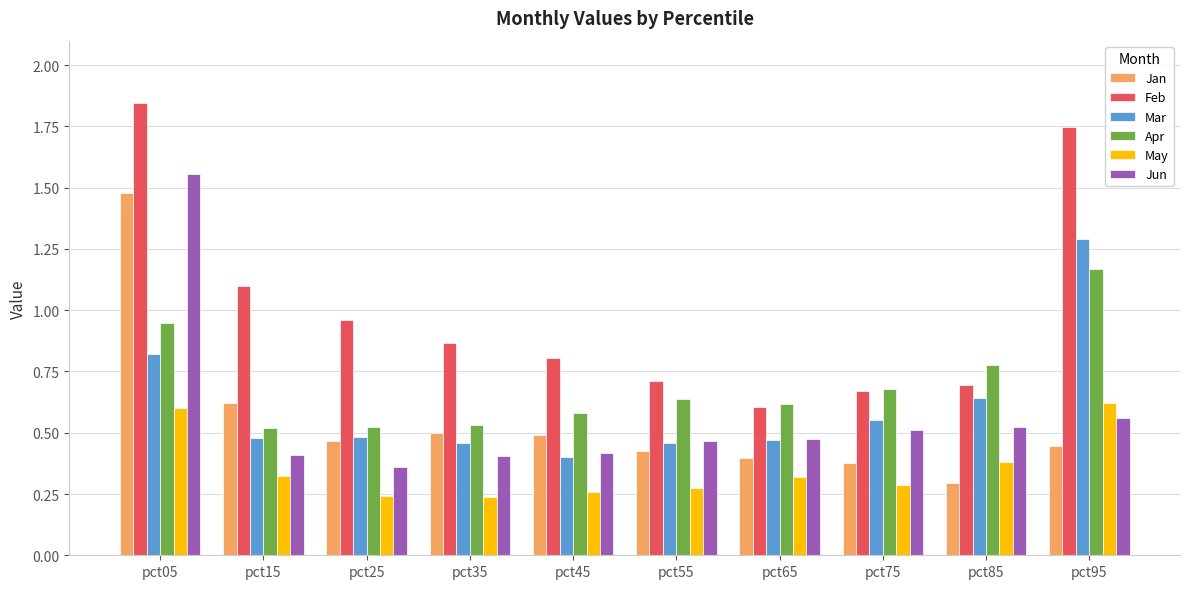

Is it true that Jan equals 0.1 at pct25?

False